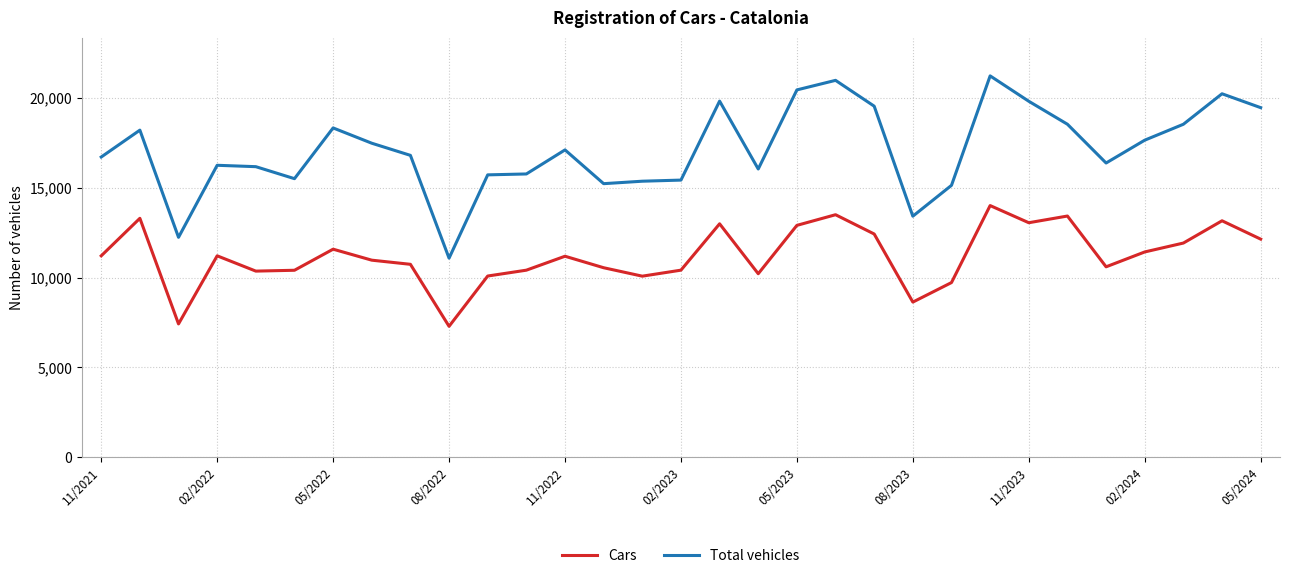

Rank the series by their average value, from highest to lowest.

Total vehicles, Cars